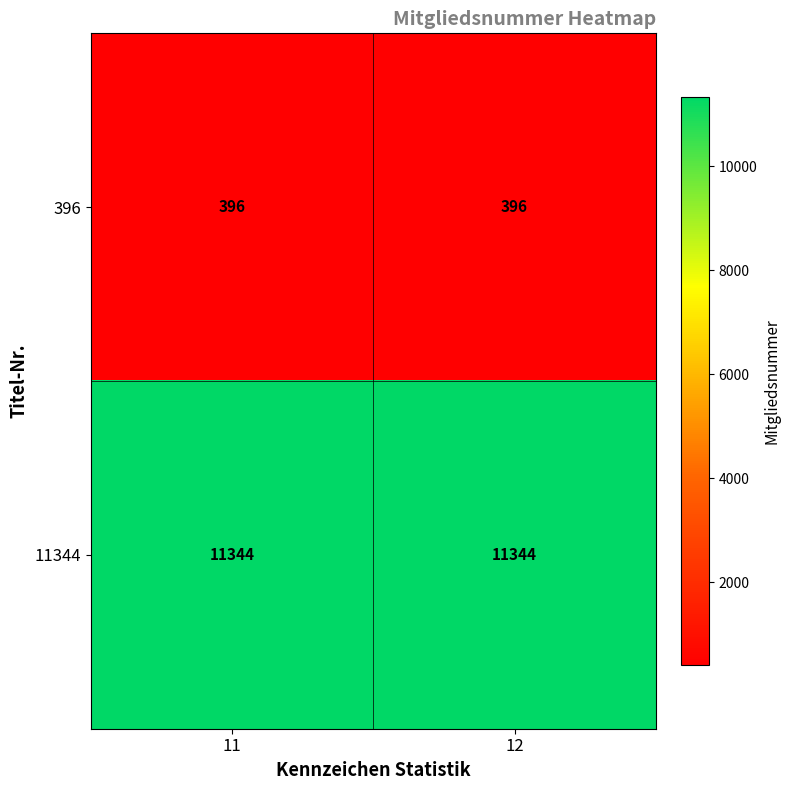

Is it true that 396 equals 396 at 12?

True